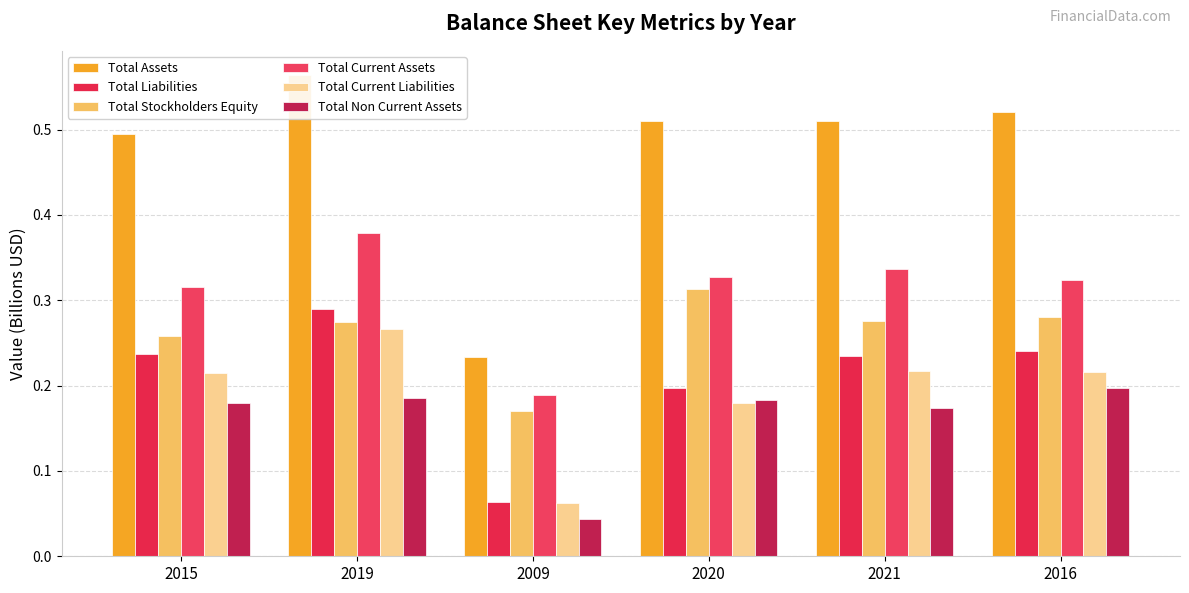

How many Total Assets values are between 0 and 1?

6